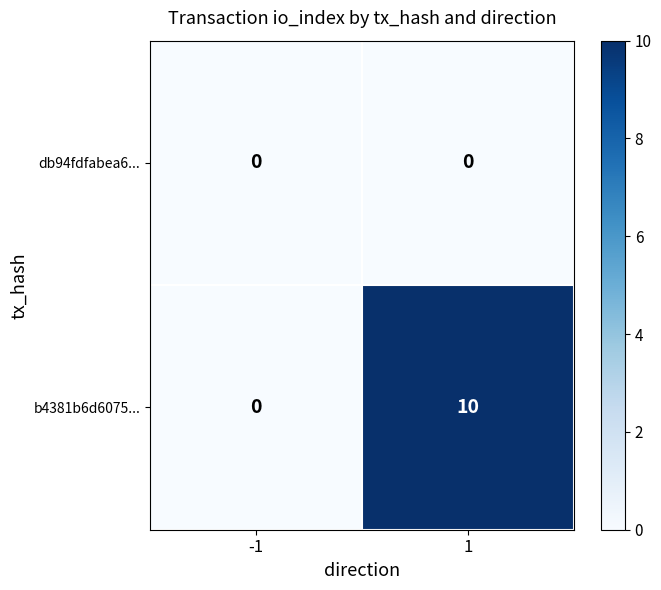

Reading right to left, transcribe all the data shown in this chart.

db94fdfabea6...: 1=0	-1=0
b4381b6d6075...: 1=10	-1=0